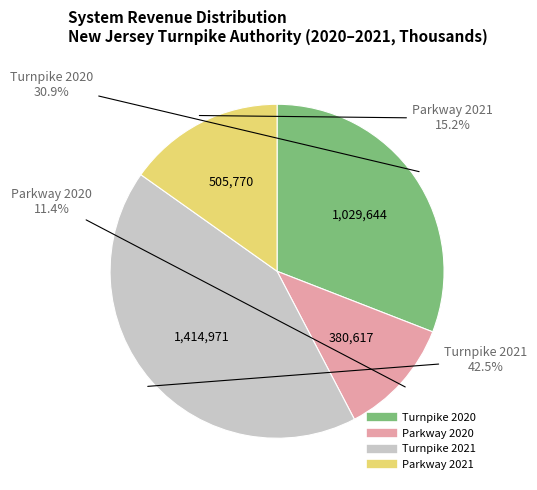

What percentage is the Parkway 2021 slice, to the nearest percent?

15%